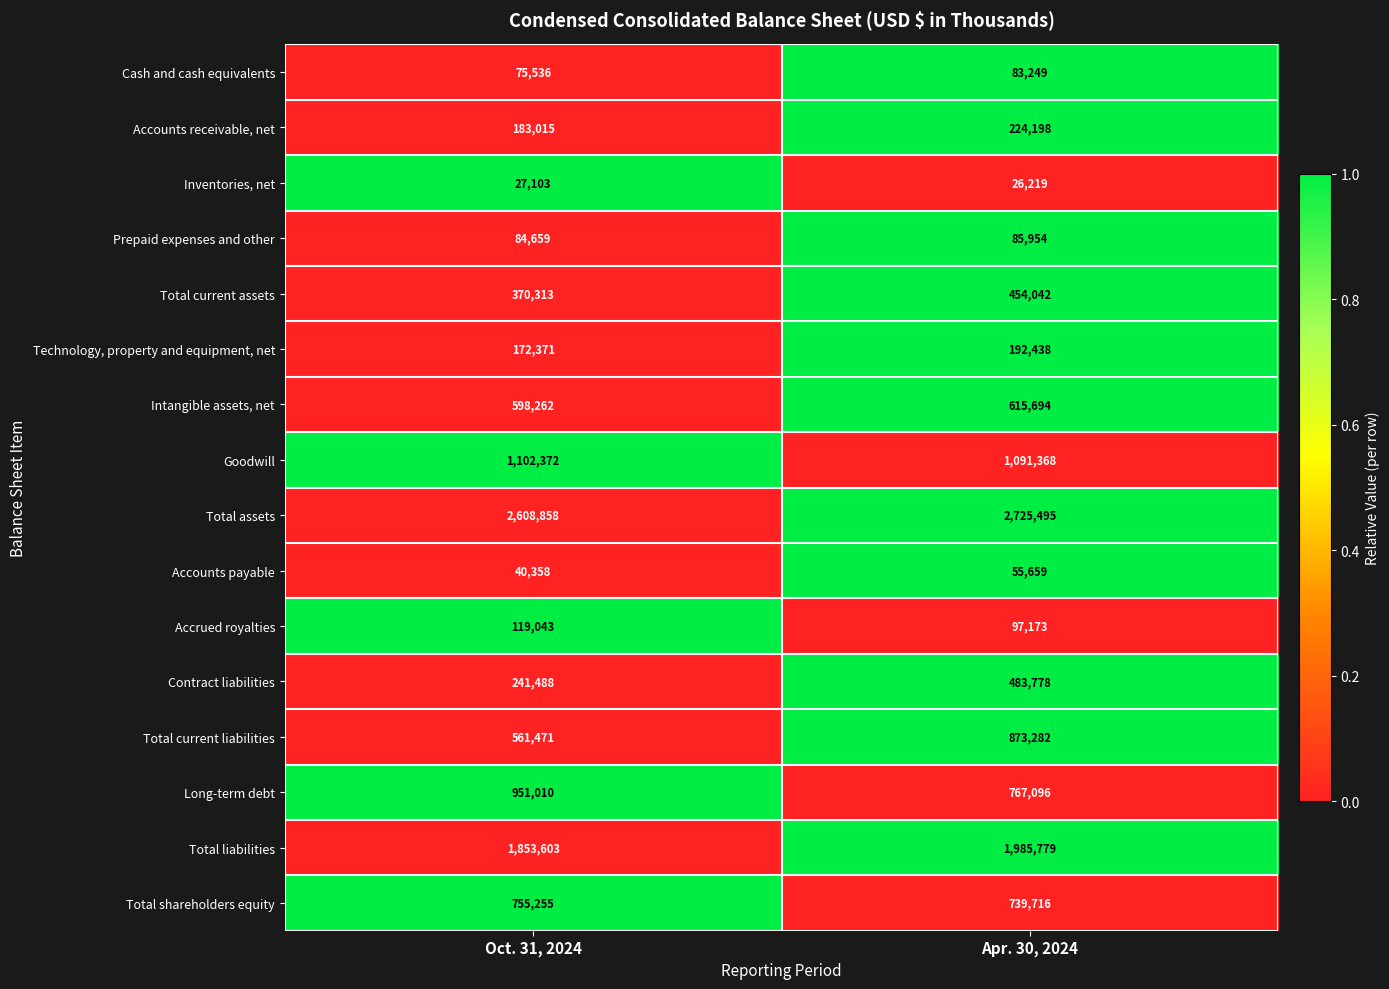

At which category is the sum across all series the highest?

Apr. 30, 2024